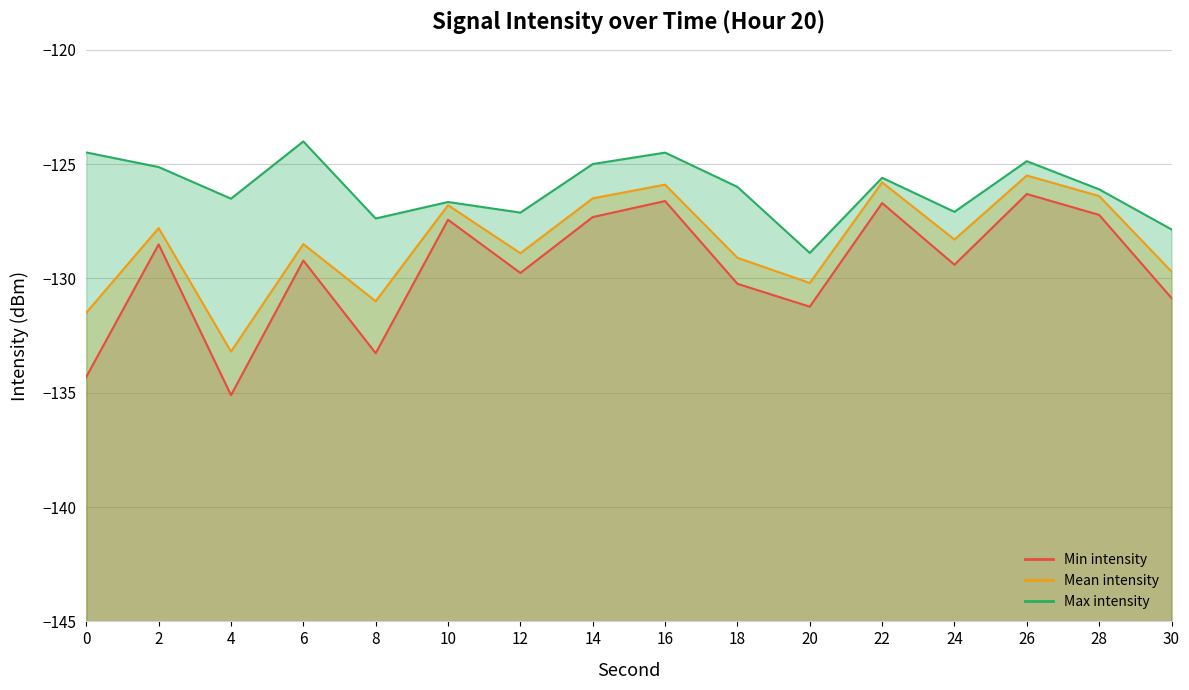

True or false: Min intensity and Mean intensity cross at least once.

False